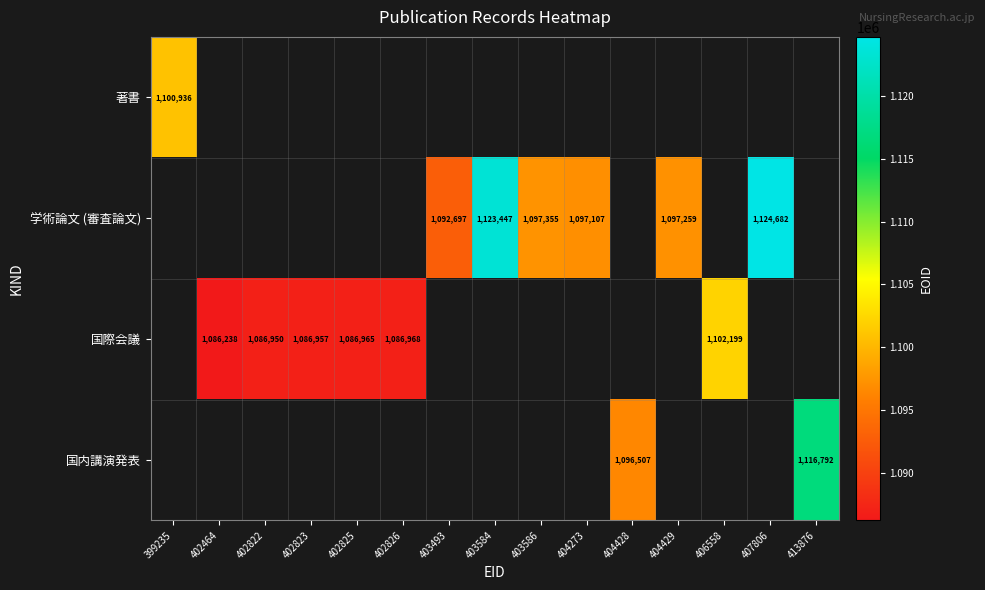

True or false: 学術論文 (審査論文) has a value of 1124682 at 407806.

True